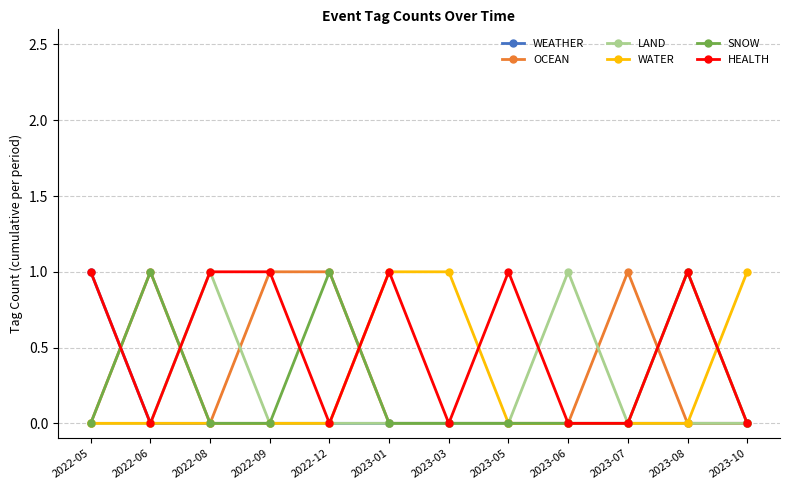

Between which two adjacent categories do WEATHER and SNOW first intersect?

2022-05 and 2022-06